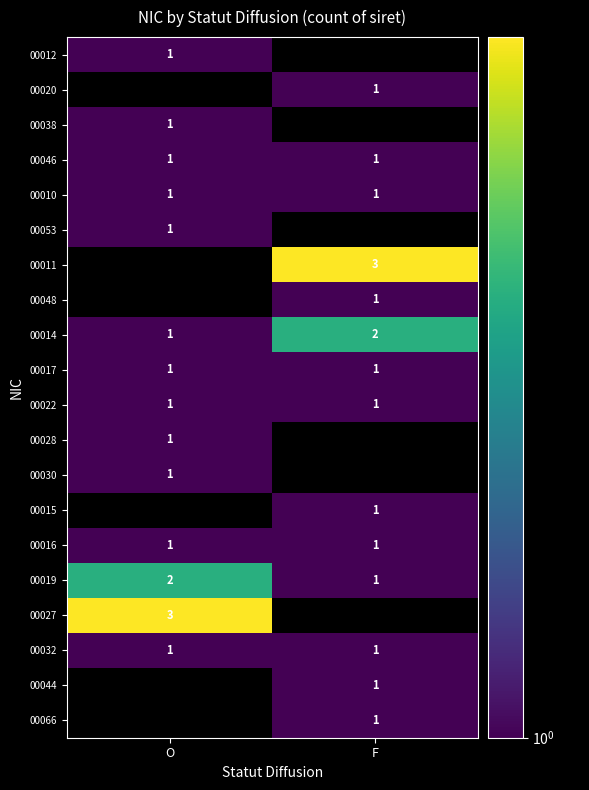

True or false: 00010 has a value of 1 at F.

True